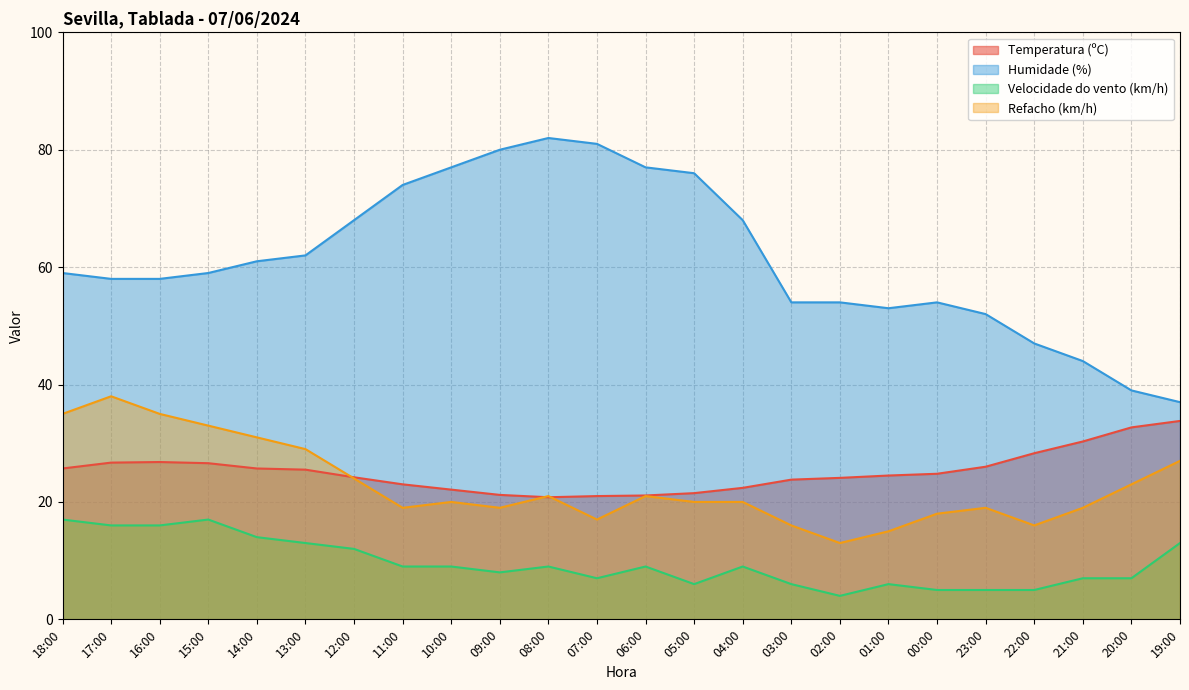

Is it true that Refacho (km/h) equals 15.0 at 01:00?

True